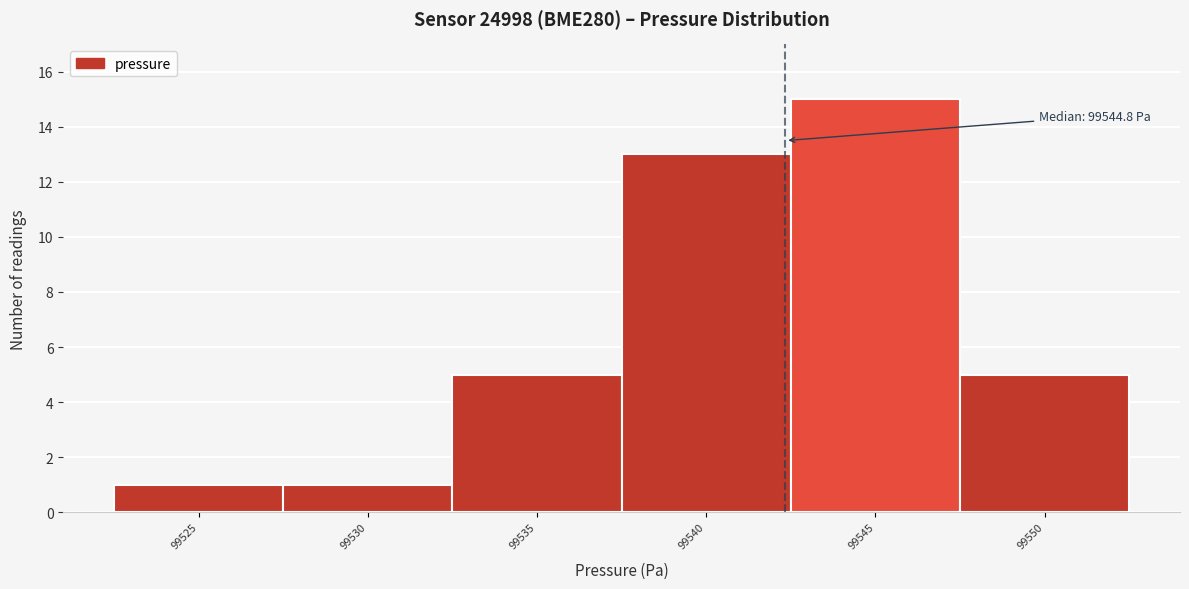

Reading left to right, extract all data points from this chart.

99525=1	99530=1	99535=5	99540=13	99545=15	99550=5